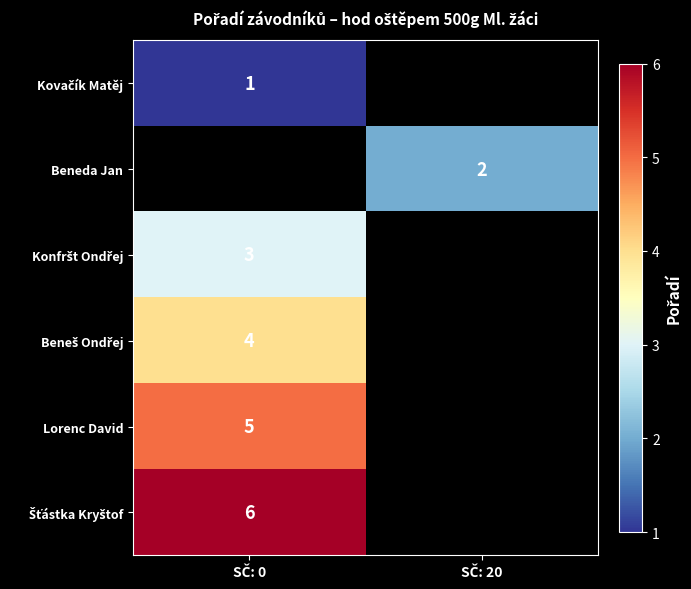

Which category has the lowest value across all series?

SČ: 0